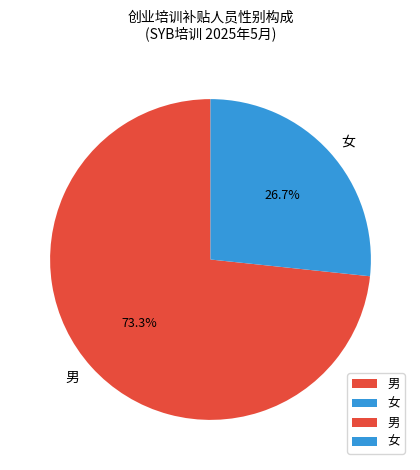

Count the number of slices in the pie.

2